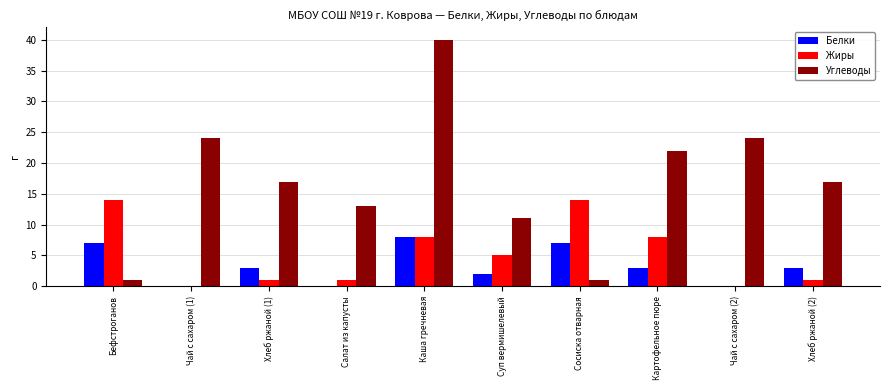

What are all the series names shown in the legend?

Белки, Жиры, Углеводы